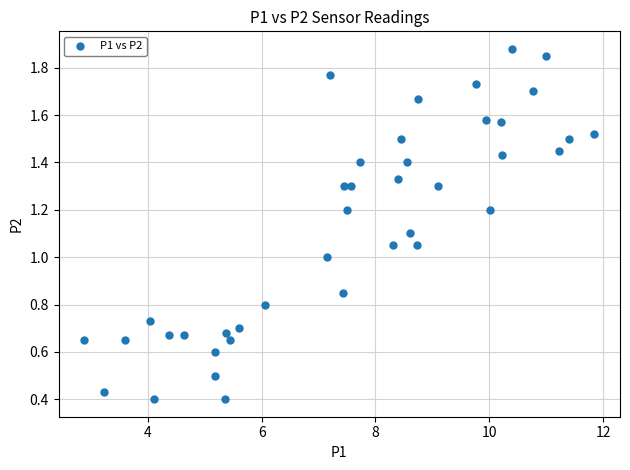

What is the range of X values (max minus min)?

9.0